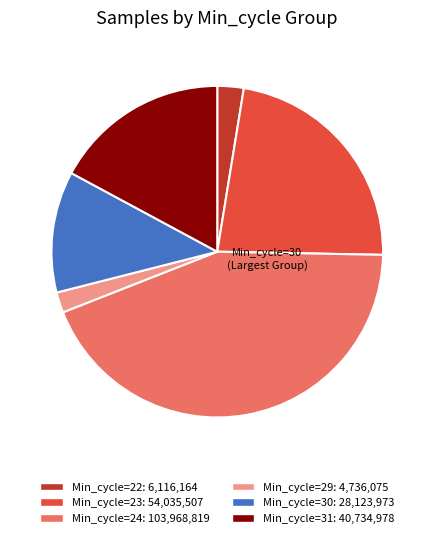

Is there any slice that represents more than half of the pie?

No